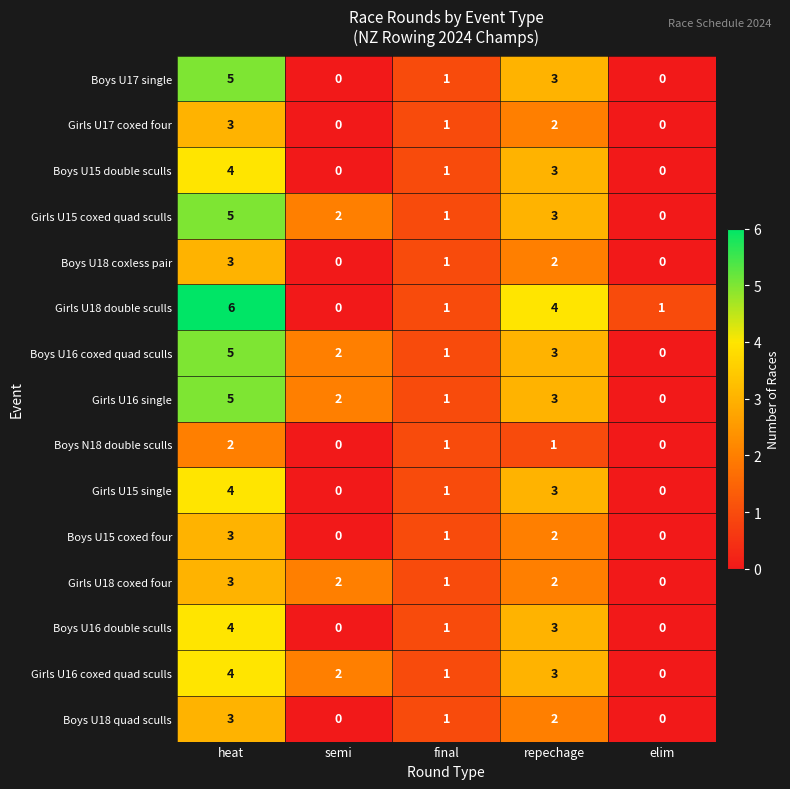

Which series has the largest range (max minus min)?

Girls U18 double sculls